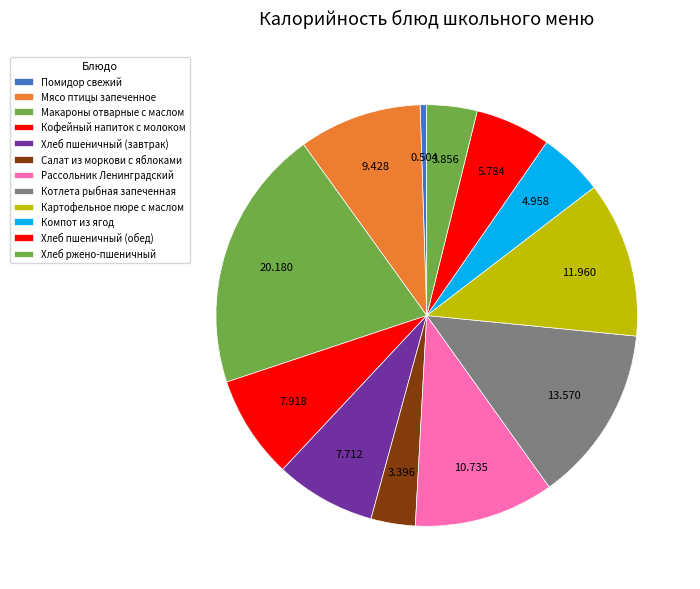

Which slice is the smallest?

Помидор свежий